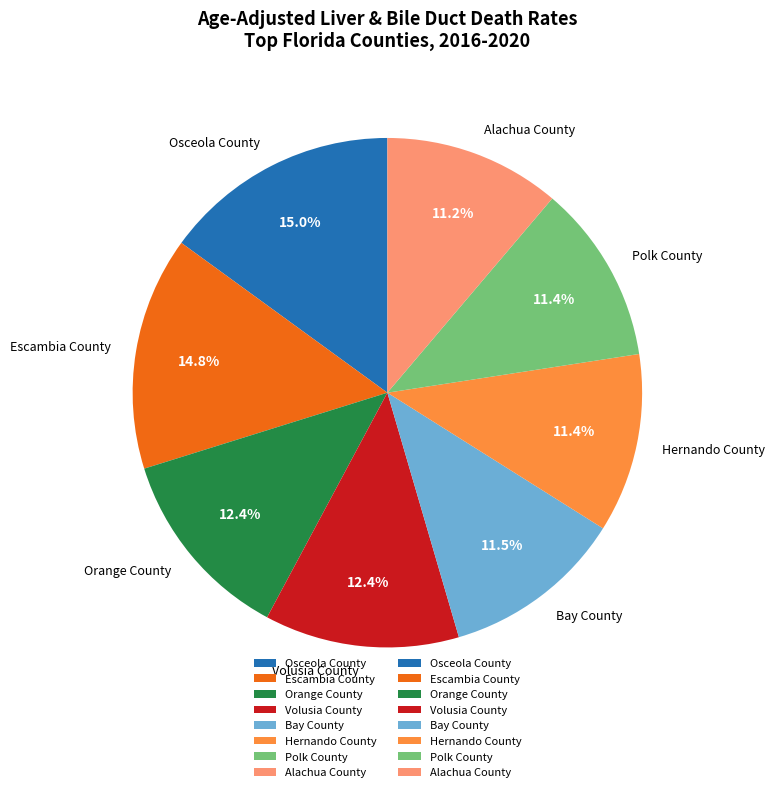

What portion of the pie excludes Hernando County?

88.6%